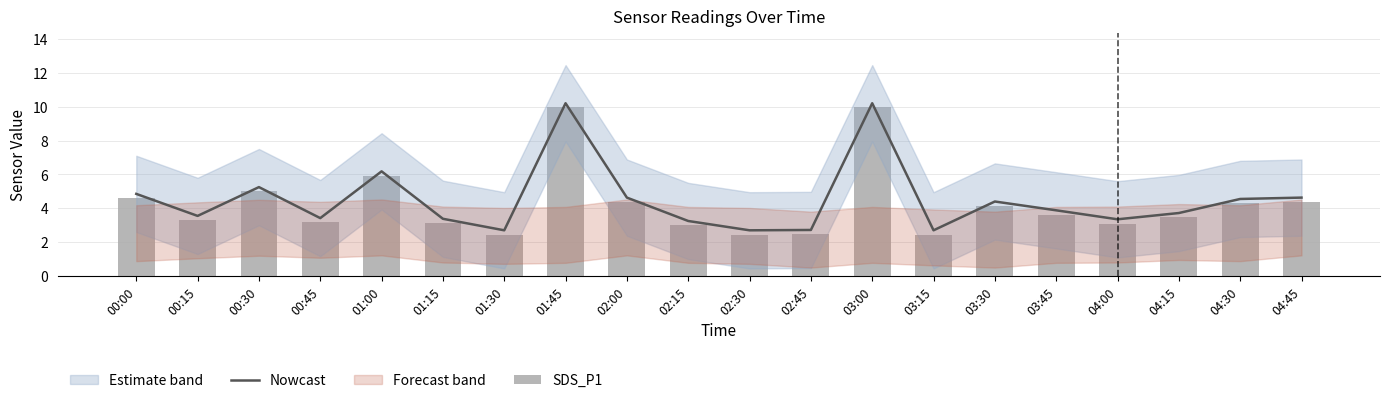

At which category is the sum across all series the highest?

01:45